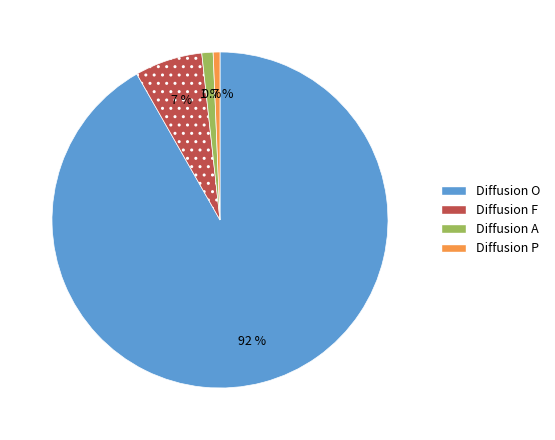

Is there a majority slice in this chart?

Yes